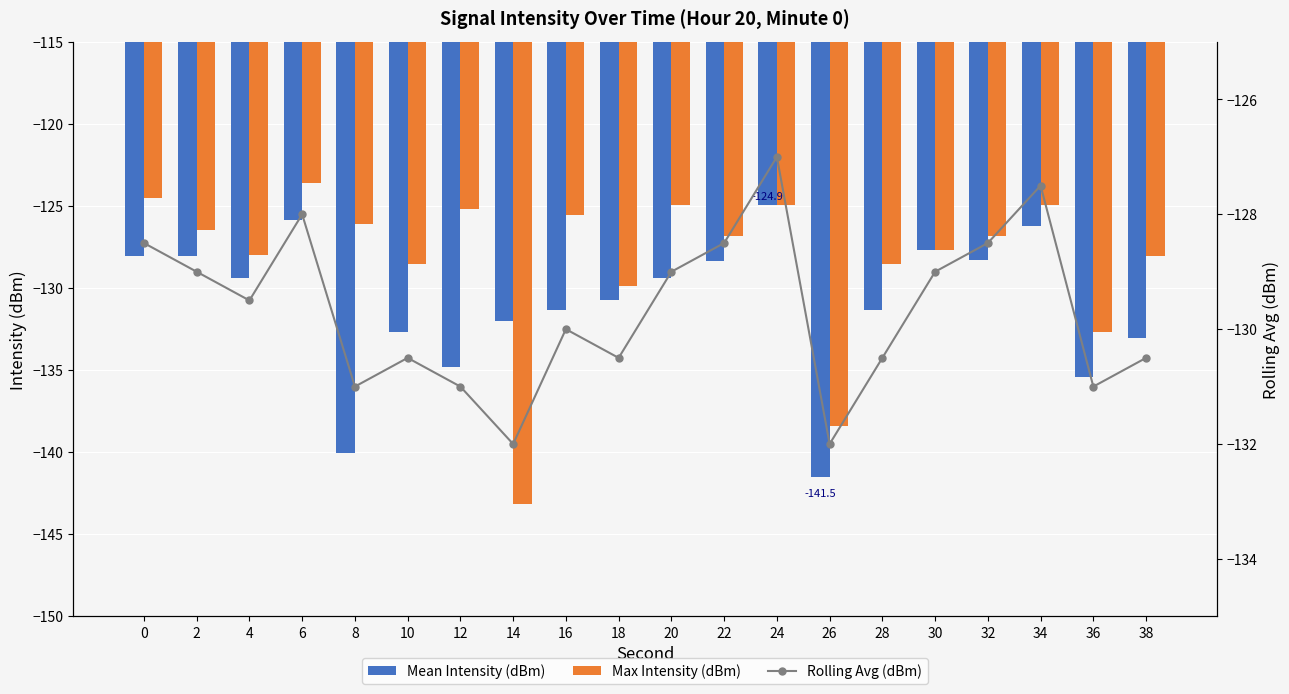

Which category has the lowest value in the Max Intensity (dBm) series?

14